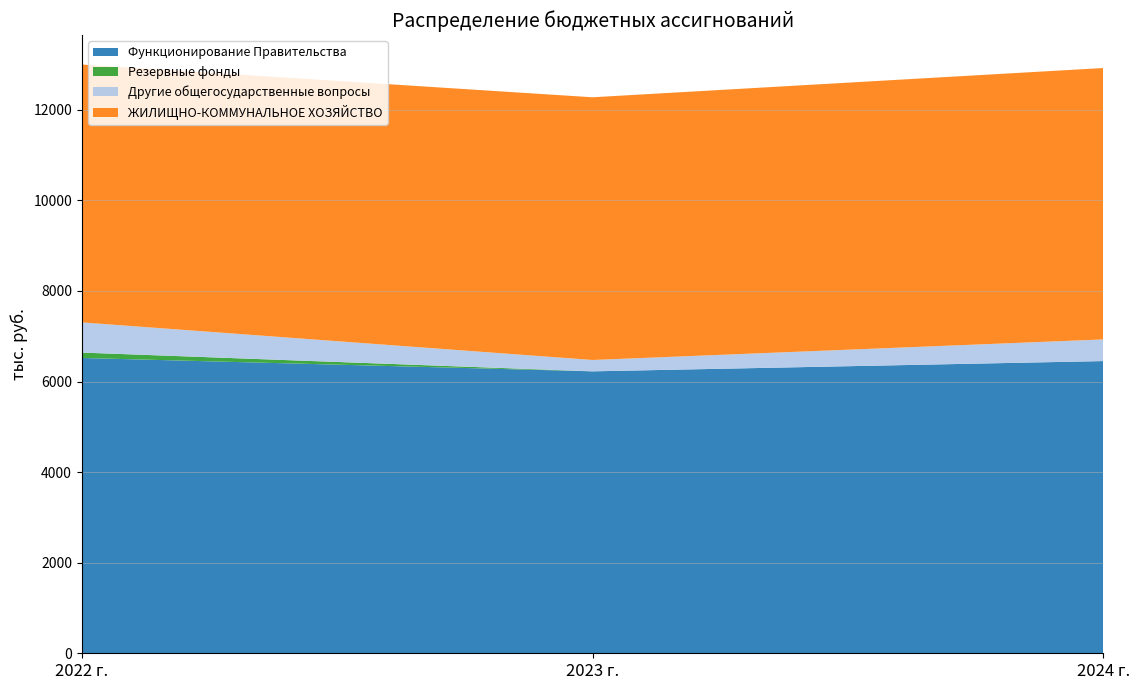

Reading left to right, what are all the values shown in this chart?

Функционирование Правительства: 6521.1	6225.6	6452.4
Резервные фонды: 119.1	0.0	0.0
Другие общегосударственные вопросы: 665.9	250.6	477.9
ЖИЛИЩНО-КОММУНАЛЬНОЕ ХОЗЯЙСТВО: 5693.9	5801.2	5993.3